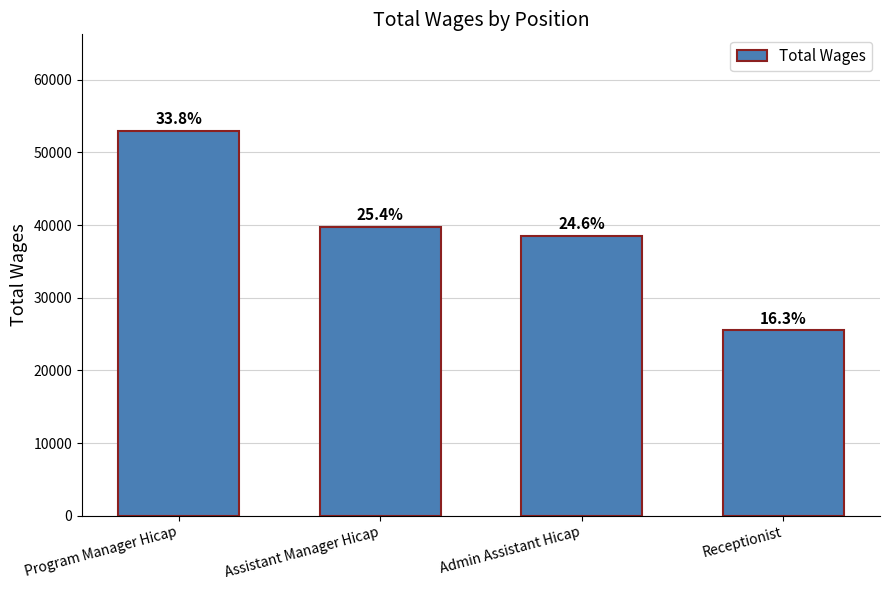

Does the chart contain any negative values?

No